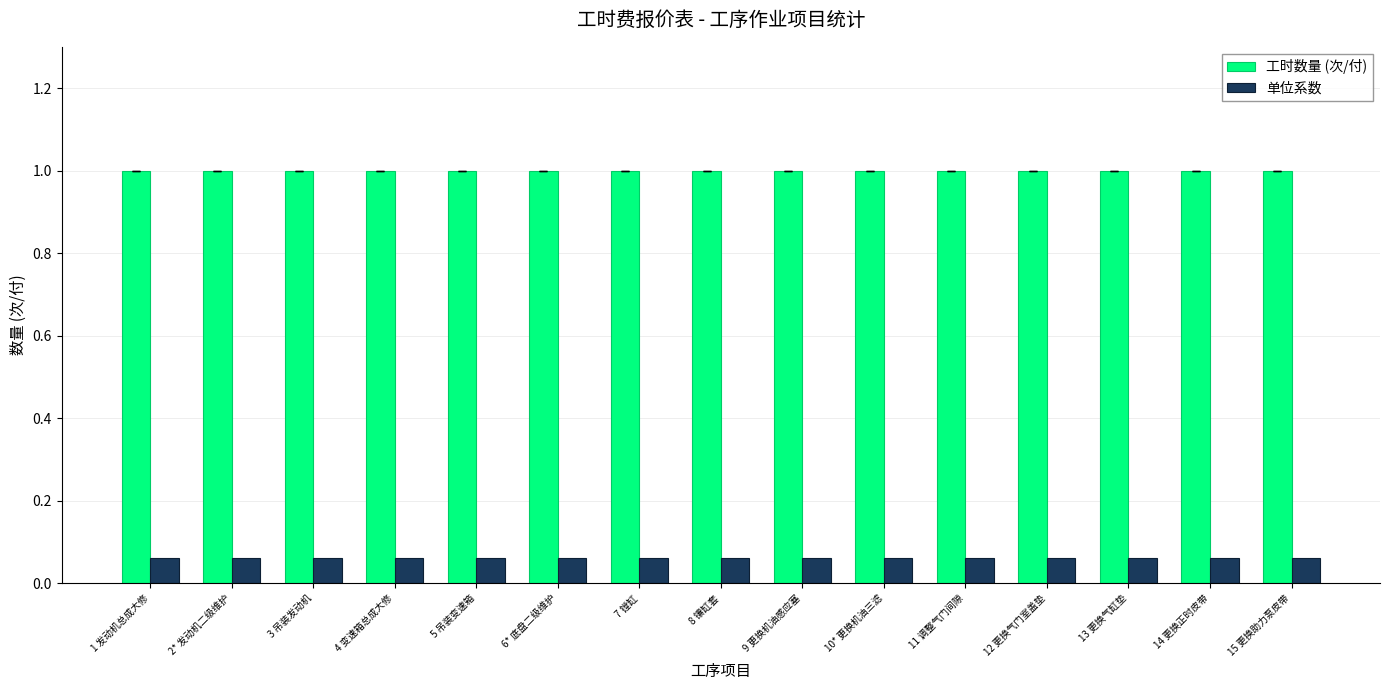

Is it true that 单位系数 equals 0.0 at 14 更换正时皮带?

False